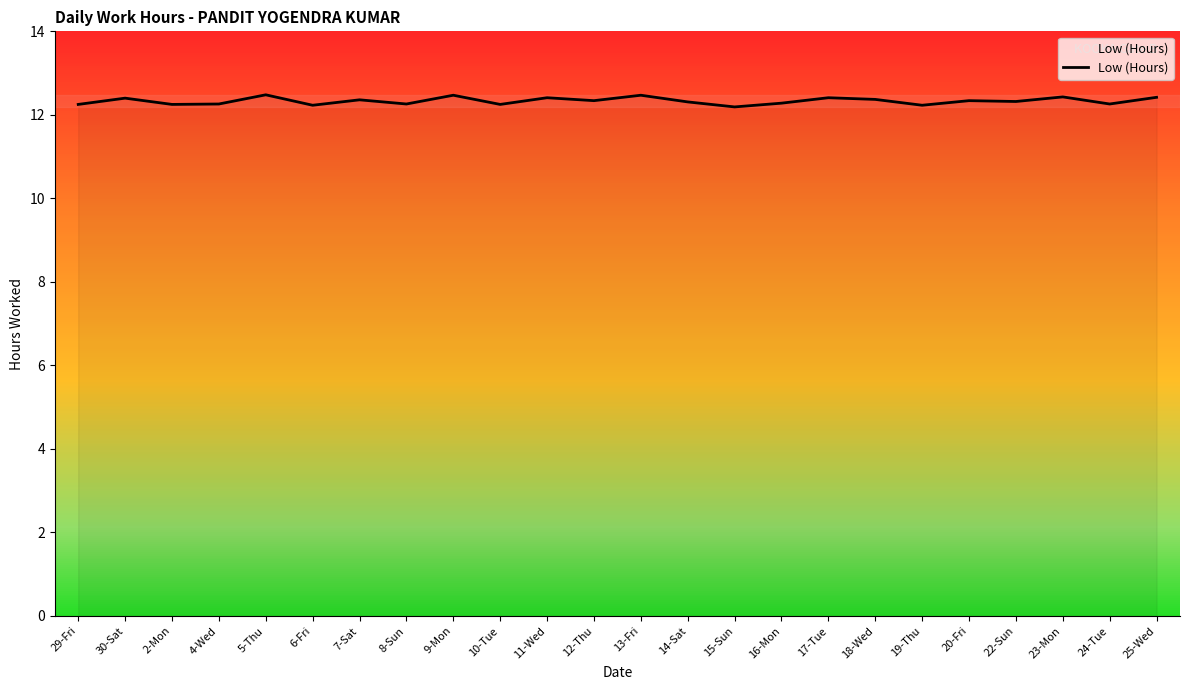

What position from the right is 2-Mon?

22